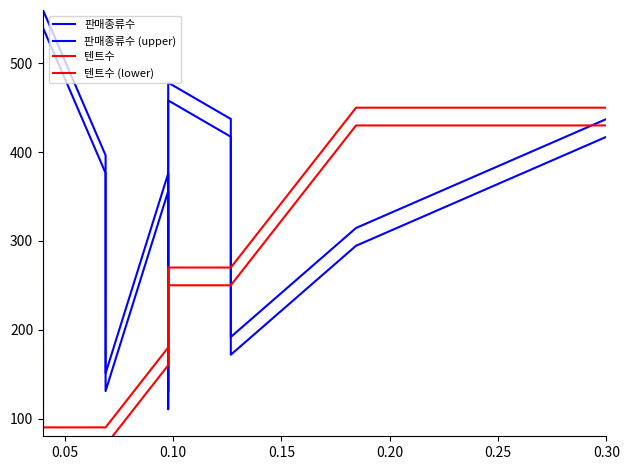

True or false: 텐트수 (lower) has more than 0 points higher than both neighbors.

False